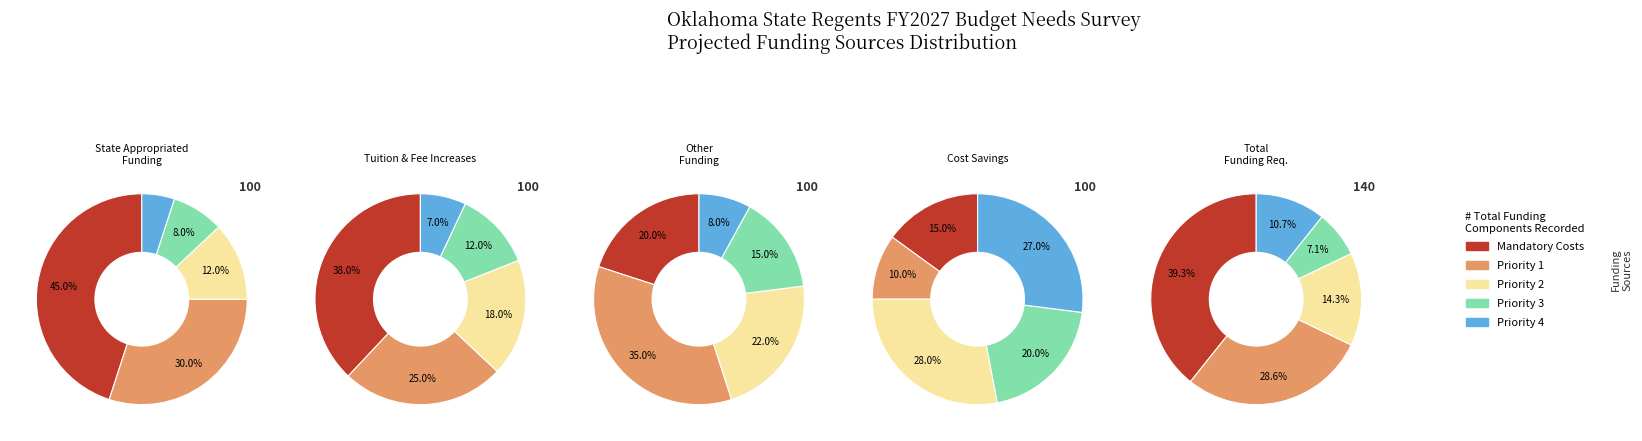

To the nearest percent, what is the average slice percentage?

20%